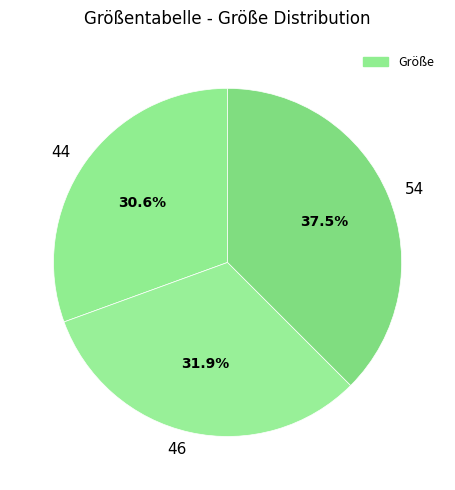

How many segments does this pie chart have?

3